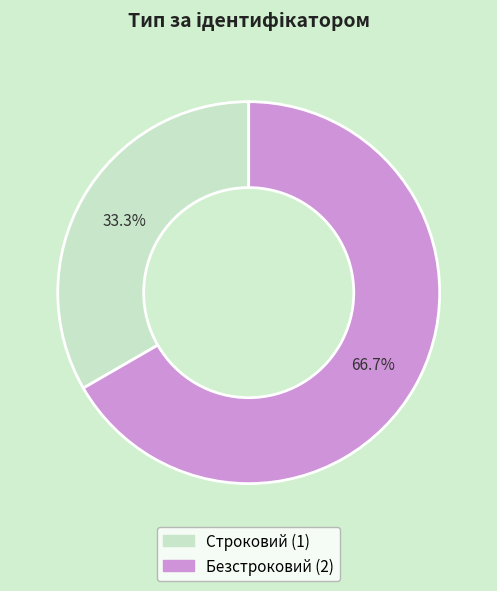

Does Строковий represent more than half of the total?

No